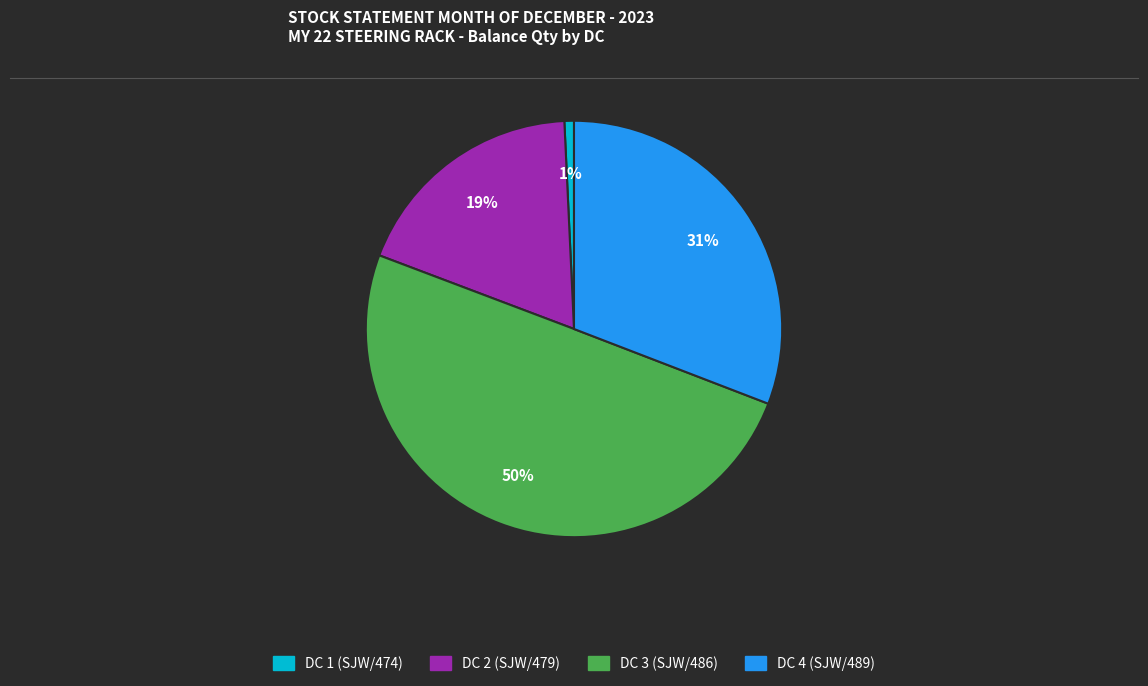

Between DC 2 (SJW/479) and DC 3 (SJW/486), which is larger?

DC 3 (SJW/486)